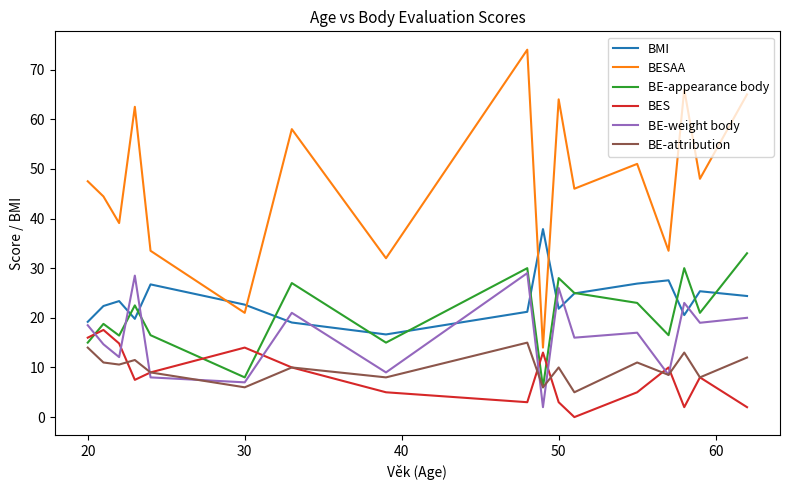

What is the highest value of the BMI series?

37.9